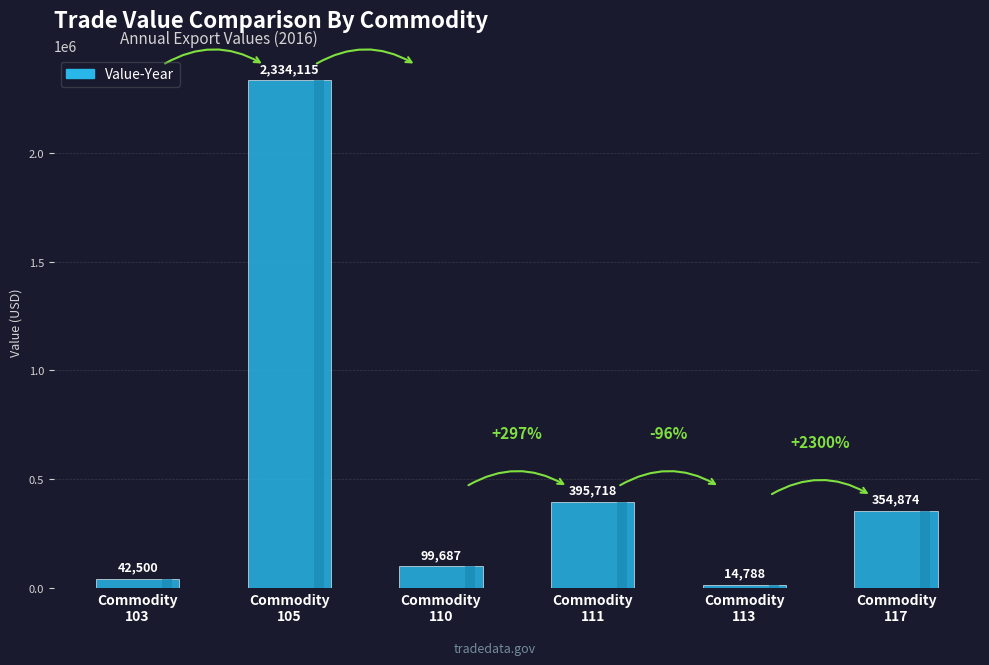

At which label is the value closest to 1174451?

Commodity
111